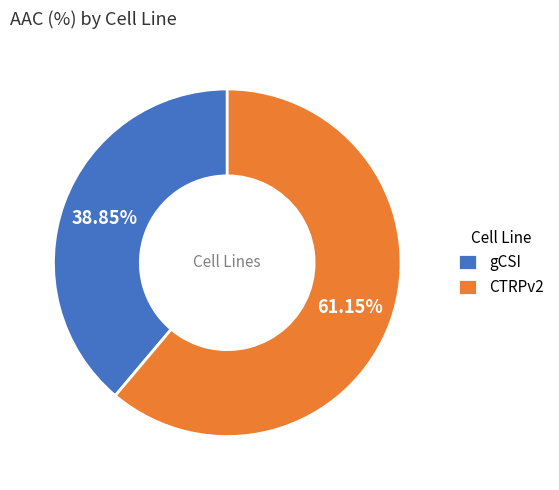

What percentage is the gCSI slice, to the nearest percent?

39%